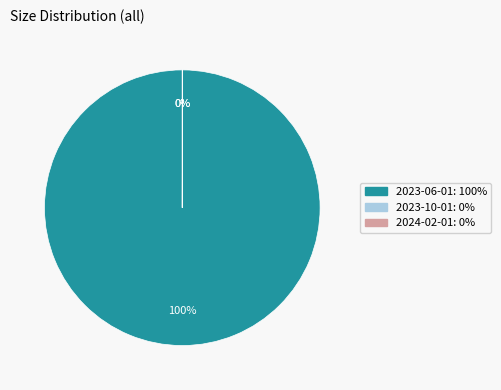

The 2023-06-01 slice represents 100% of the pie. True or false?

True